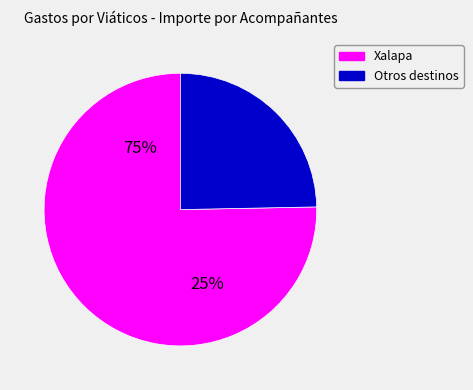

Does Recoger recibos Xalapa represent more than half of the total?

No